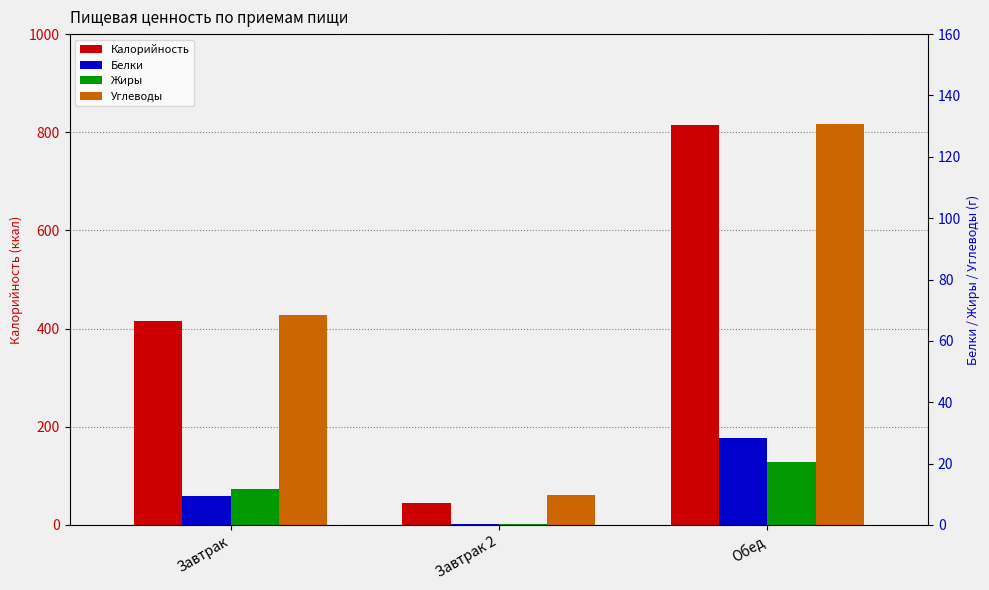

Which category has the lowest value in the Углеводы series?

Завтрак 2